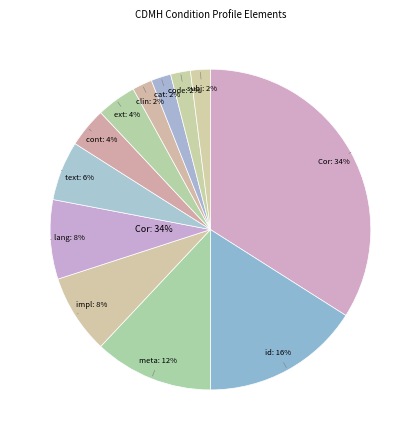

How many segments does this pie chart have?

12